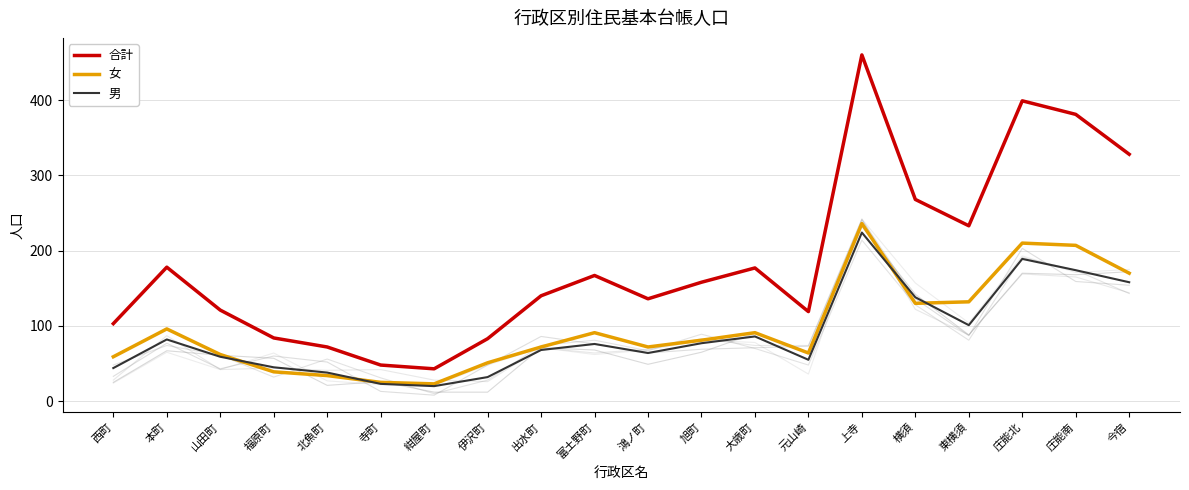

What is the label of the 19th point from the right?

本町